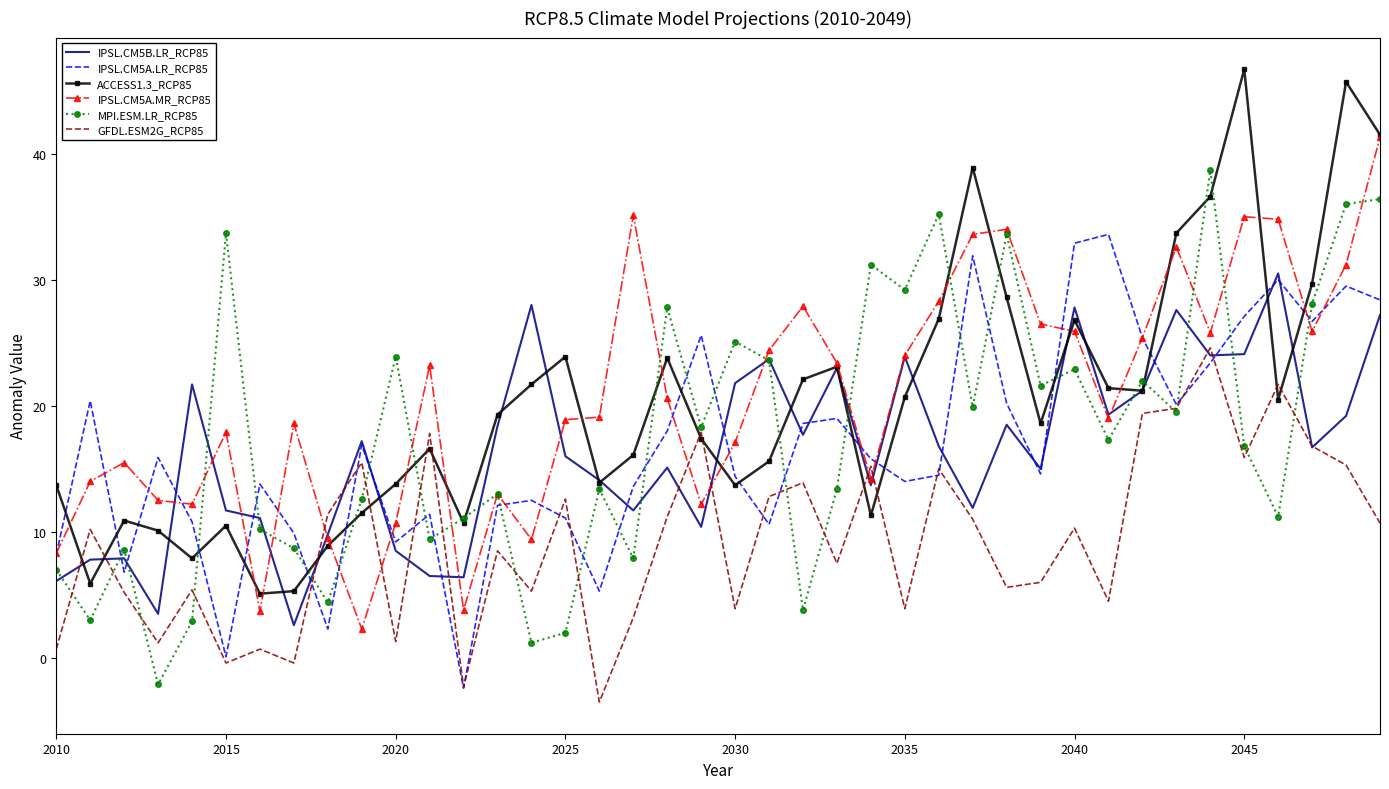

What is the highest value of the MPI.ESM.LR_RCP85 series?

38.7